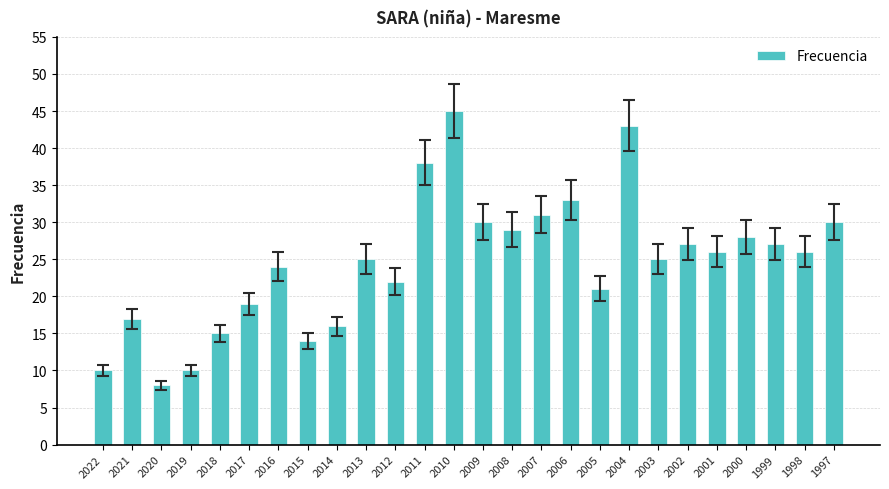

Reading left to right, what are all the values shown in this chart?

10	17	8	10	15	19	24	14	16	25	22	38	45	30	29	31	33	21	43	25	27	26	28	27	26	30